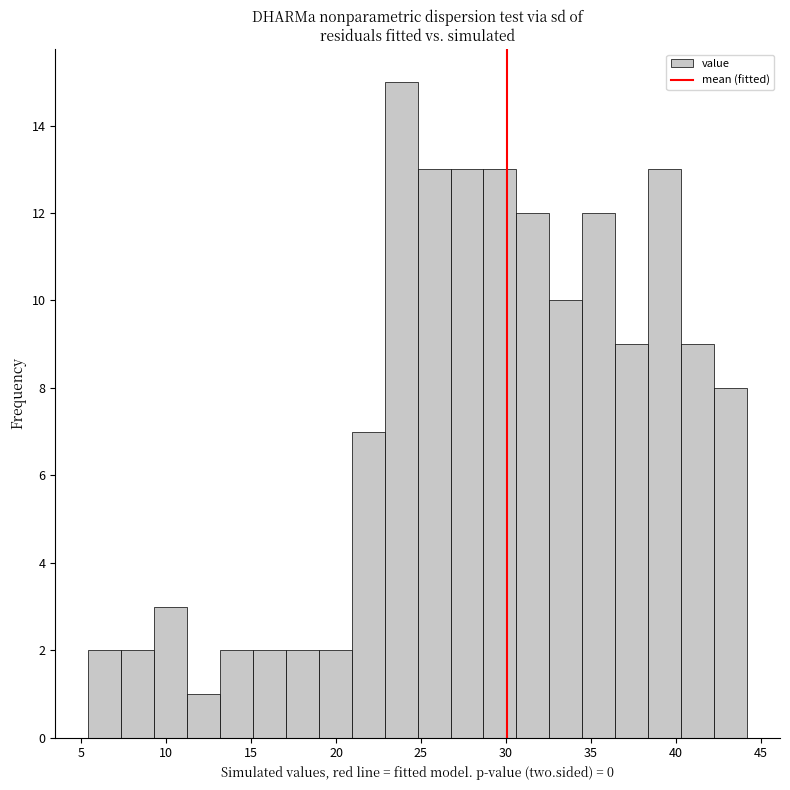

Around what value on the x-axis is the tallest bar? Give the approximate position of its centre, as read against the axis.

24.0